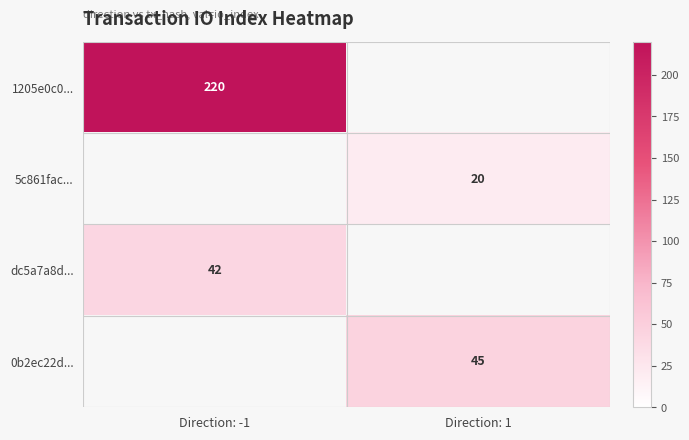

The value of 5c861fac... at Direction: 1 is 20. True or false?

True